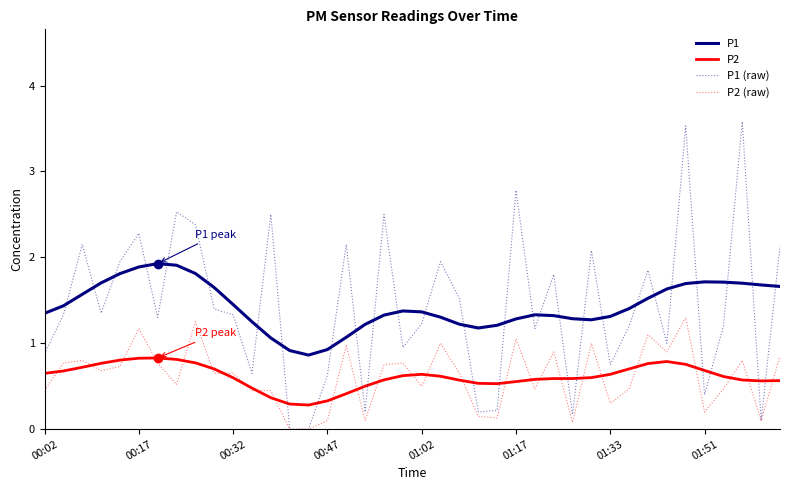

Which series has the widest spread of values?

P1 (raw)